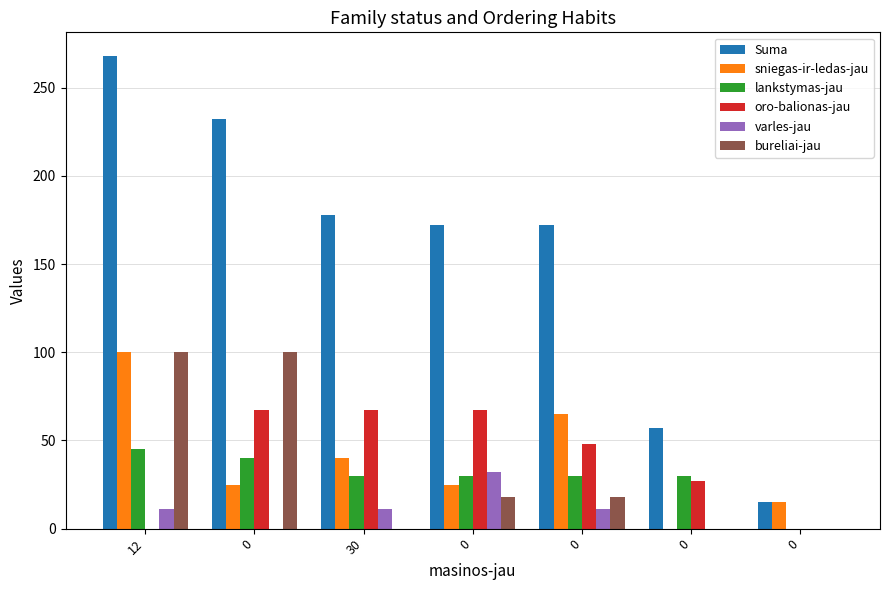

What is the difference between the second highest and second lowest values in the Suma series?

175